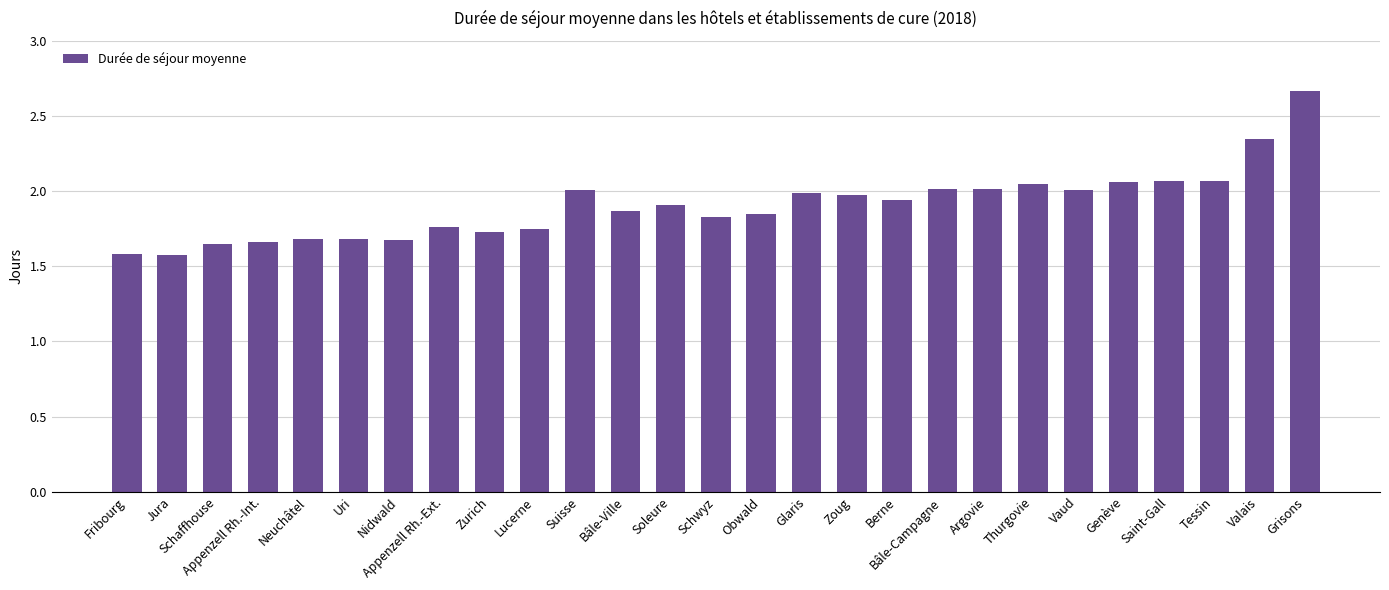

What is the sum of the values at Schwyz and Berne?

3.8